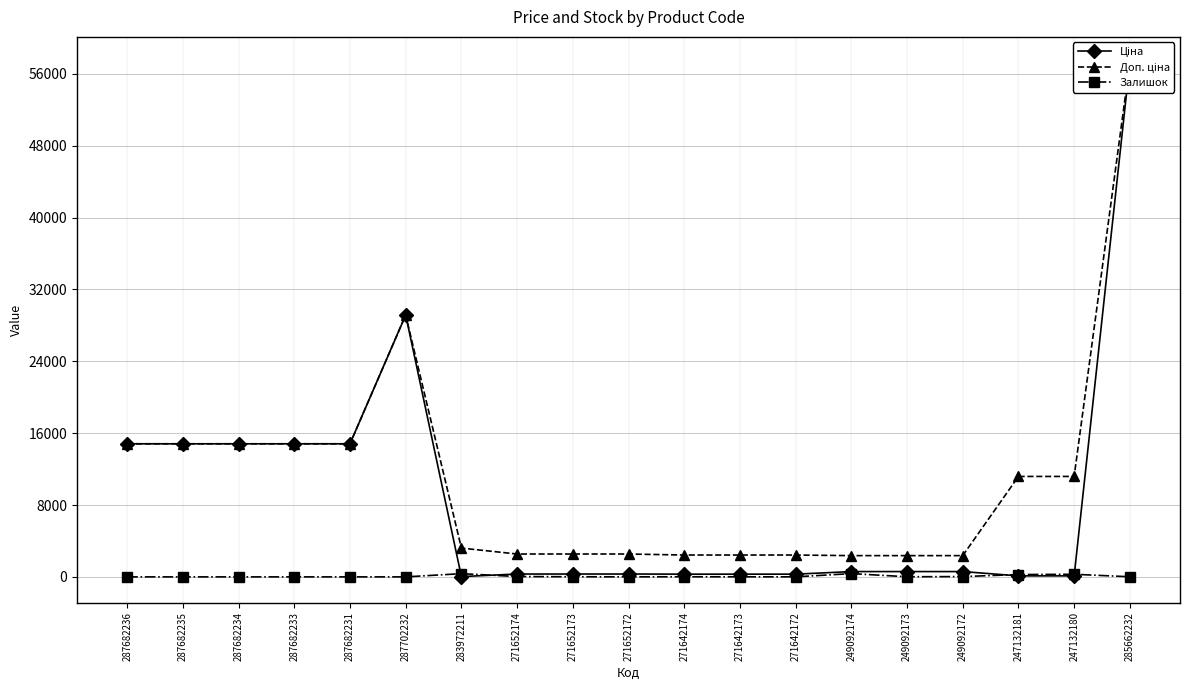

The Залишок series shows 14 at 271642174. True or false?

True